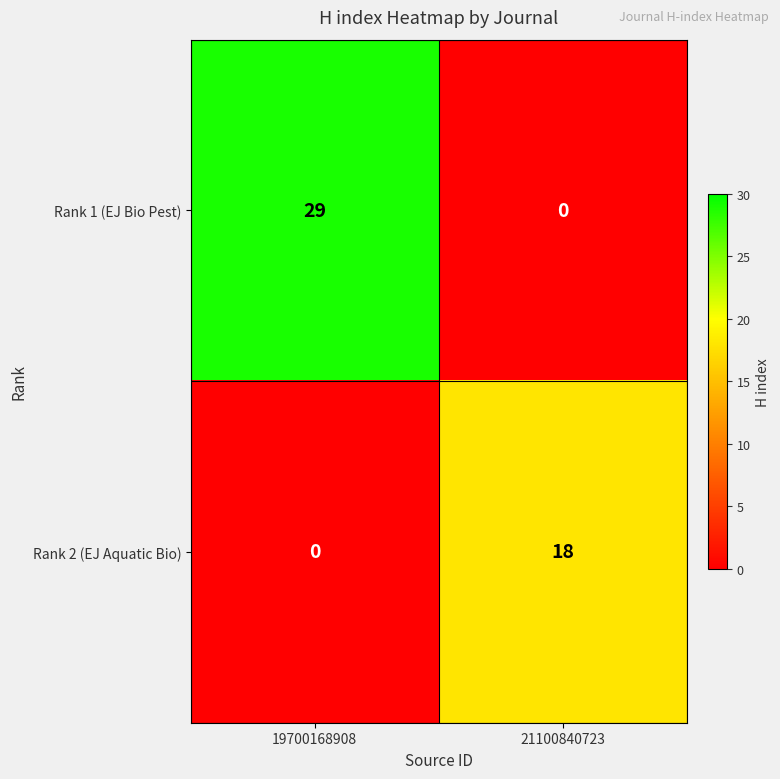

The Rank 1 (EJ Bio Pest) series shows -19 at 21100840723. True or false?

False